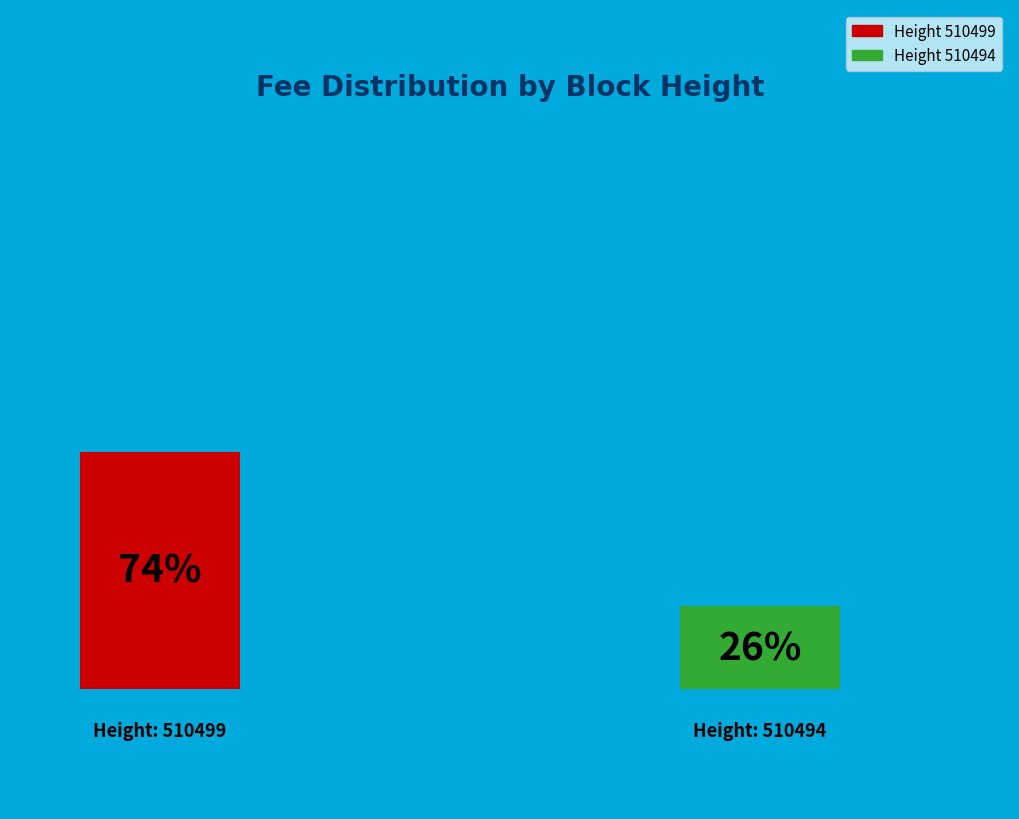

Is there a majority slice in this chart?

Yes